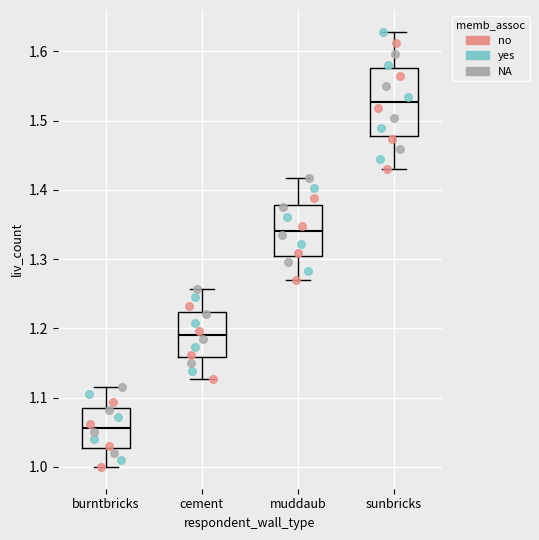

Which box has the lowest median line?

burntbricks